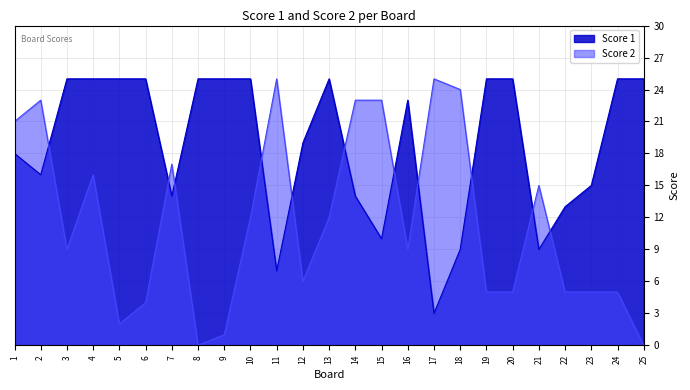

How many data points in Score 1 are less than 23?

12